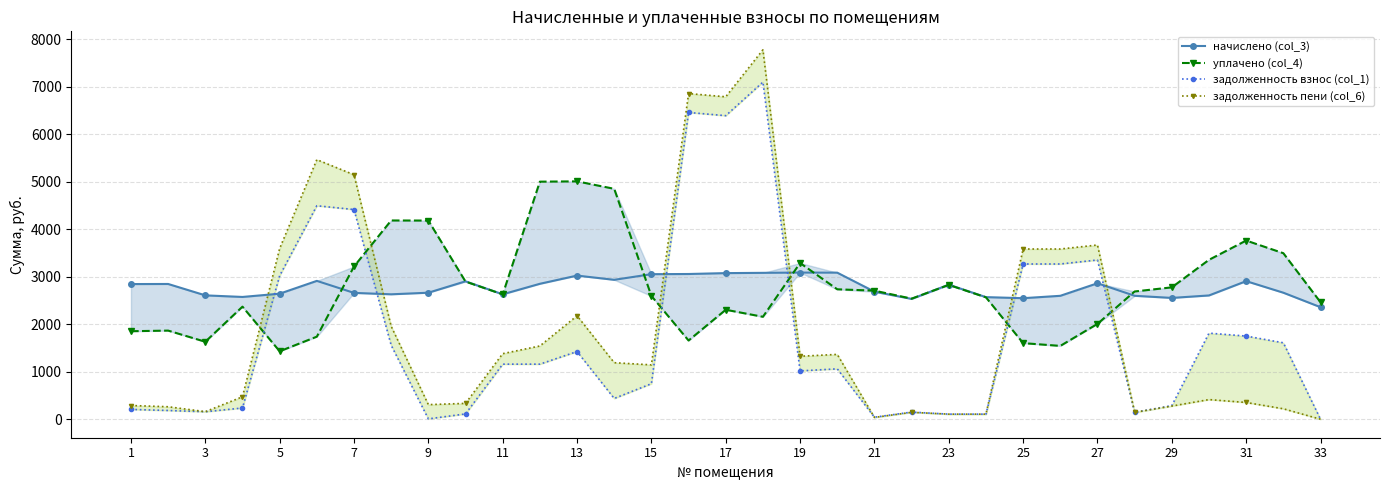

At how many categories does at least one series exceed 57?

33